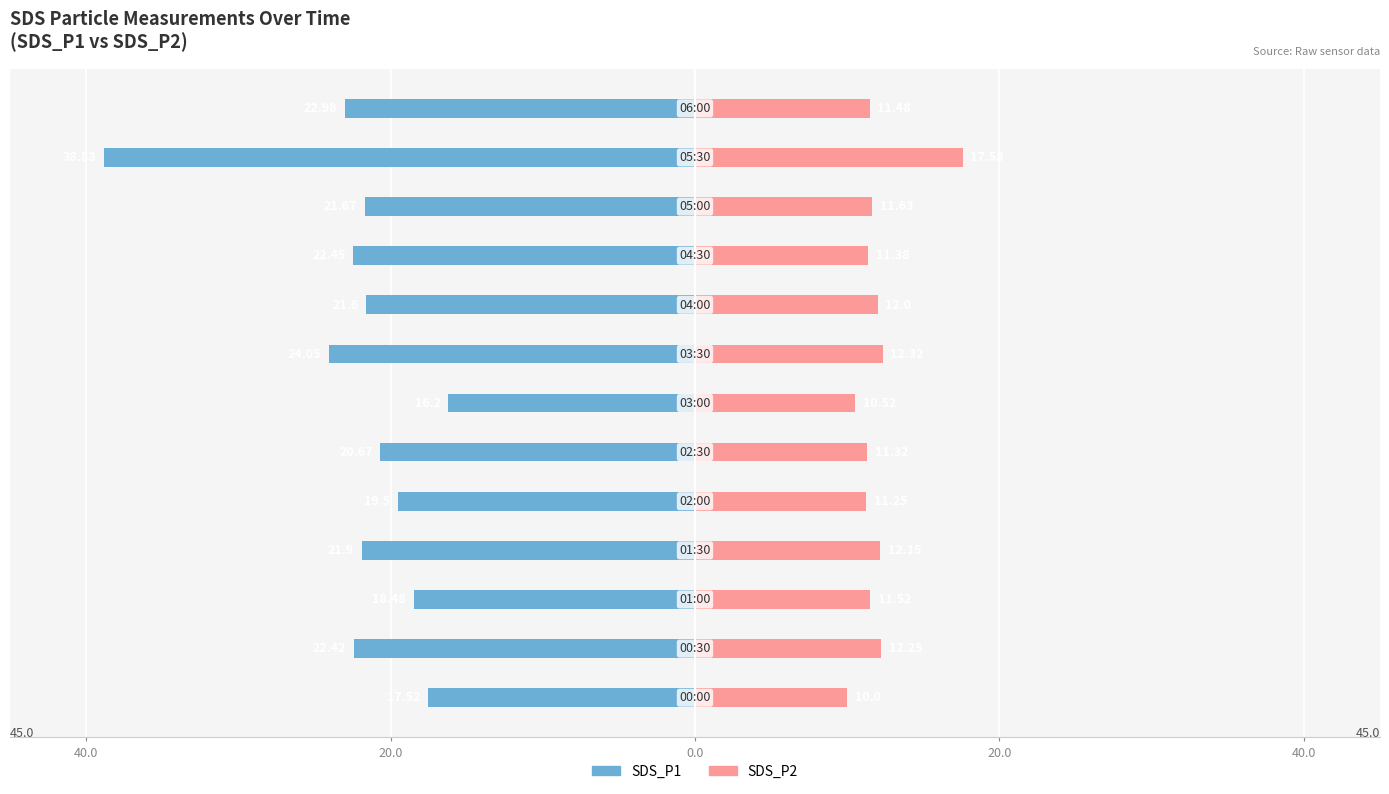

What is the difference between the maximum and minimum values in the SDS_P1 series?

22.6